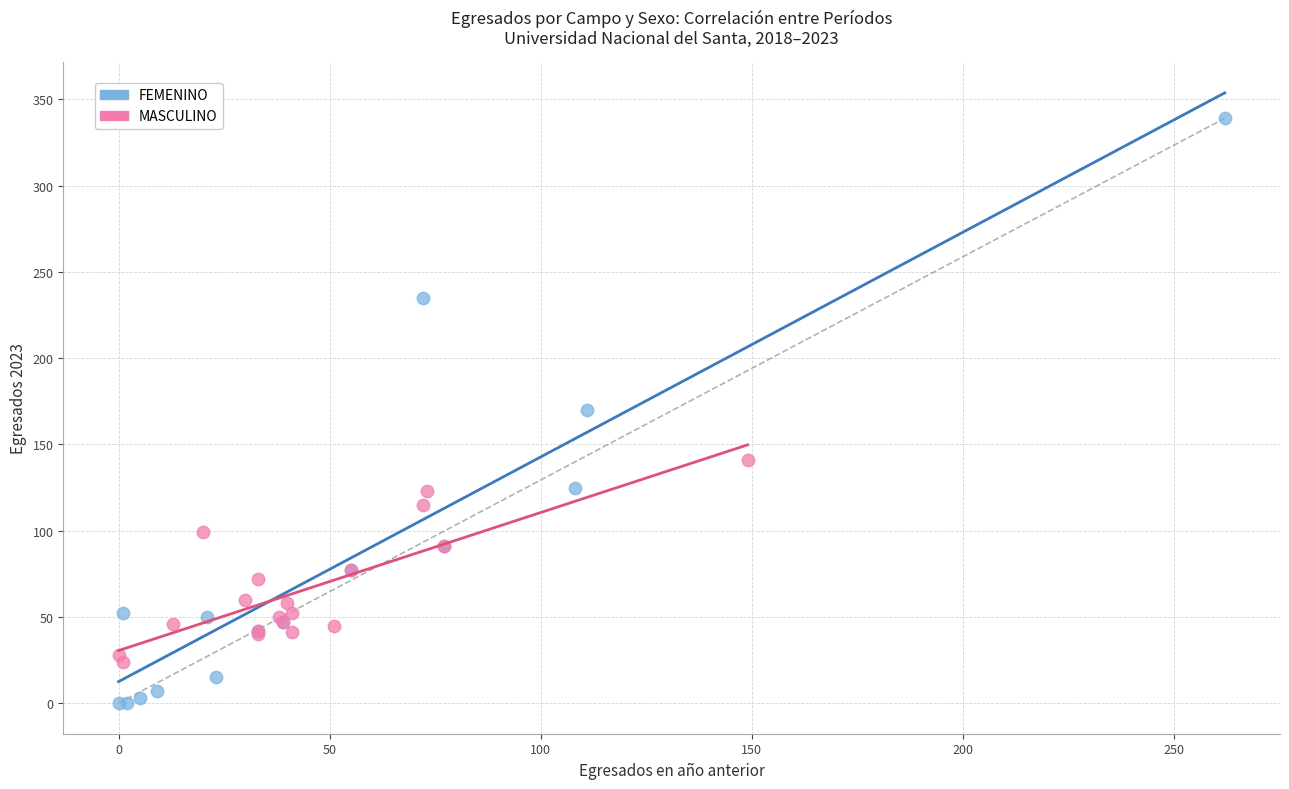

Which series contains the lowest Y value?

FEMENINO